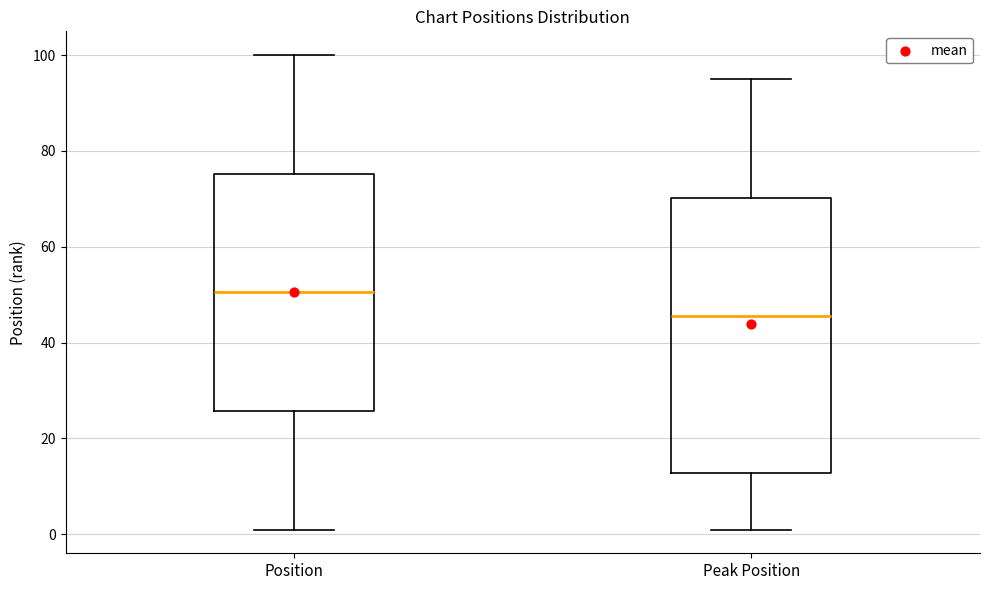

Where is the lower edge of the box for Peak Position on the y-axis? The values are not printed on the chart, so give them approximately, as read against the axis.

12